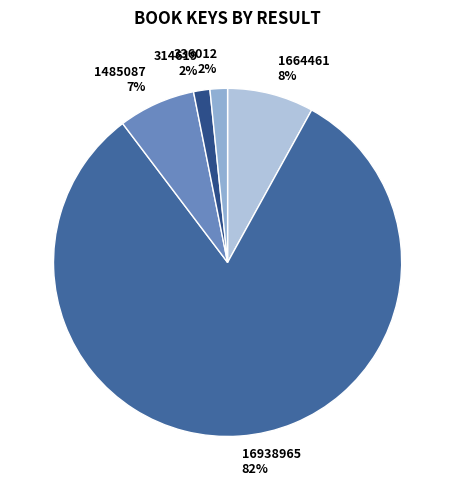

Which category has the biggest portion of the pie?

16938965